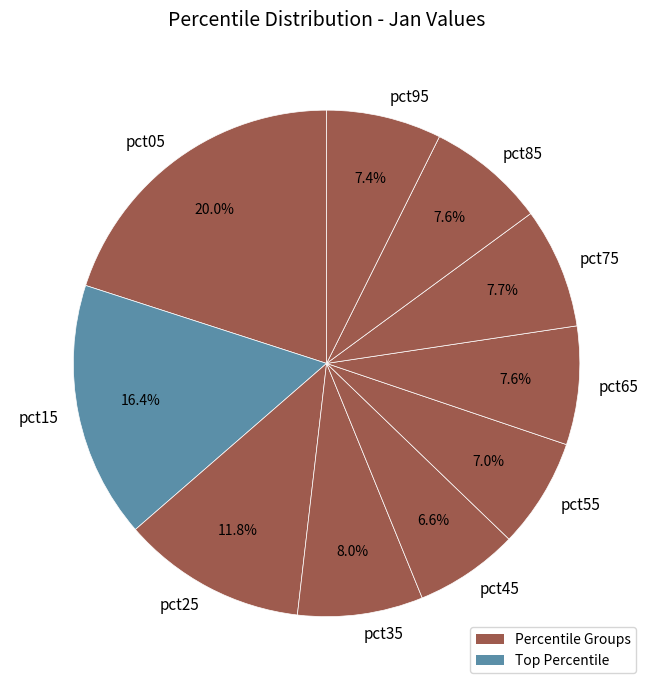

To the nearest percent, what portion does pct35 represent?

8%